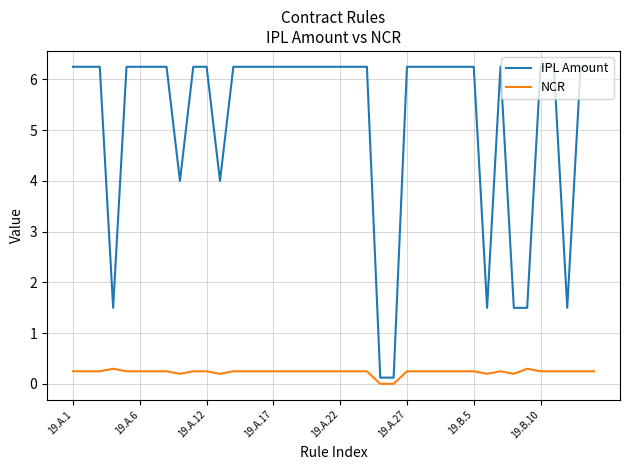

Rank the series by their average value, from highest to lowest.

IPL Amount, NCR